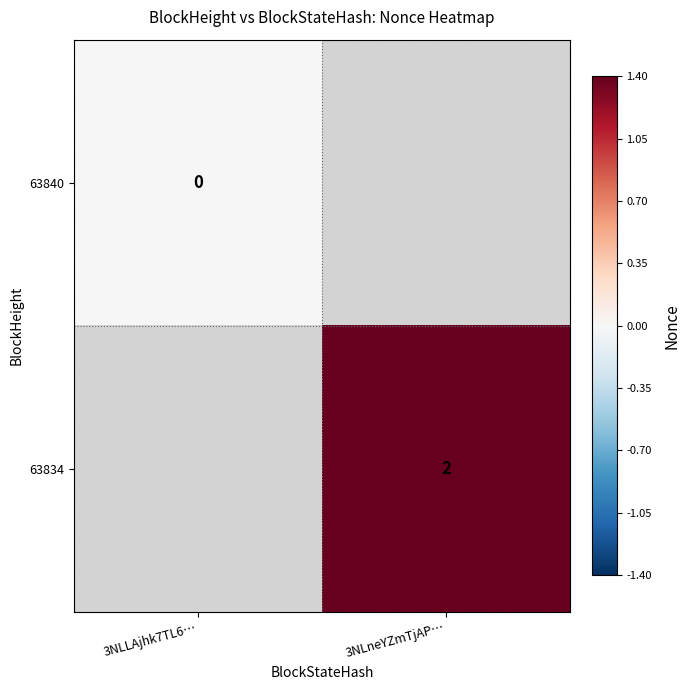

Which category has the lowest value in the 63840 series?

3NLLAjhk7TL6…